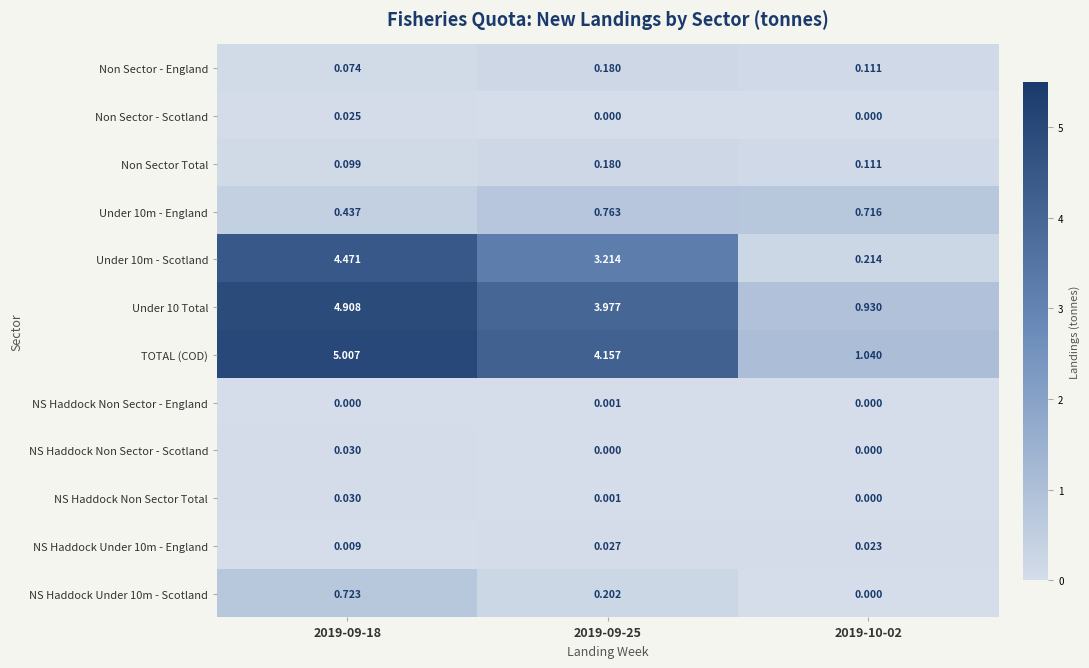

Is the value of Non Sector - Scotland at 2019-09-18 greater than the value of NS Haddock Non Sector Total at 2019-09-25?

Yes